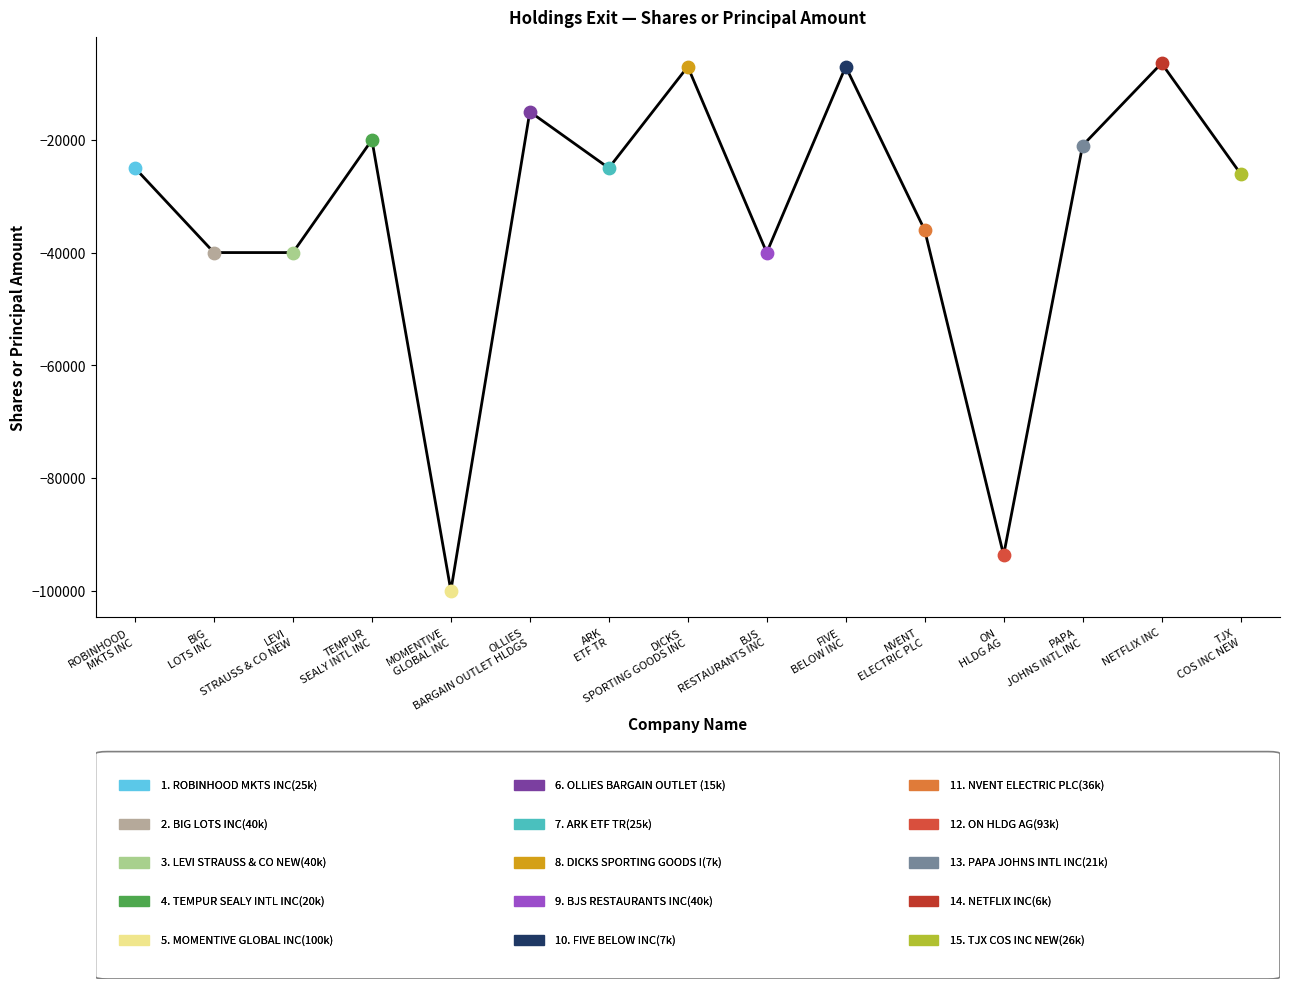

What is the difference between the maximum and minimum values?

93600